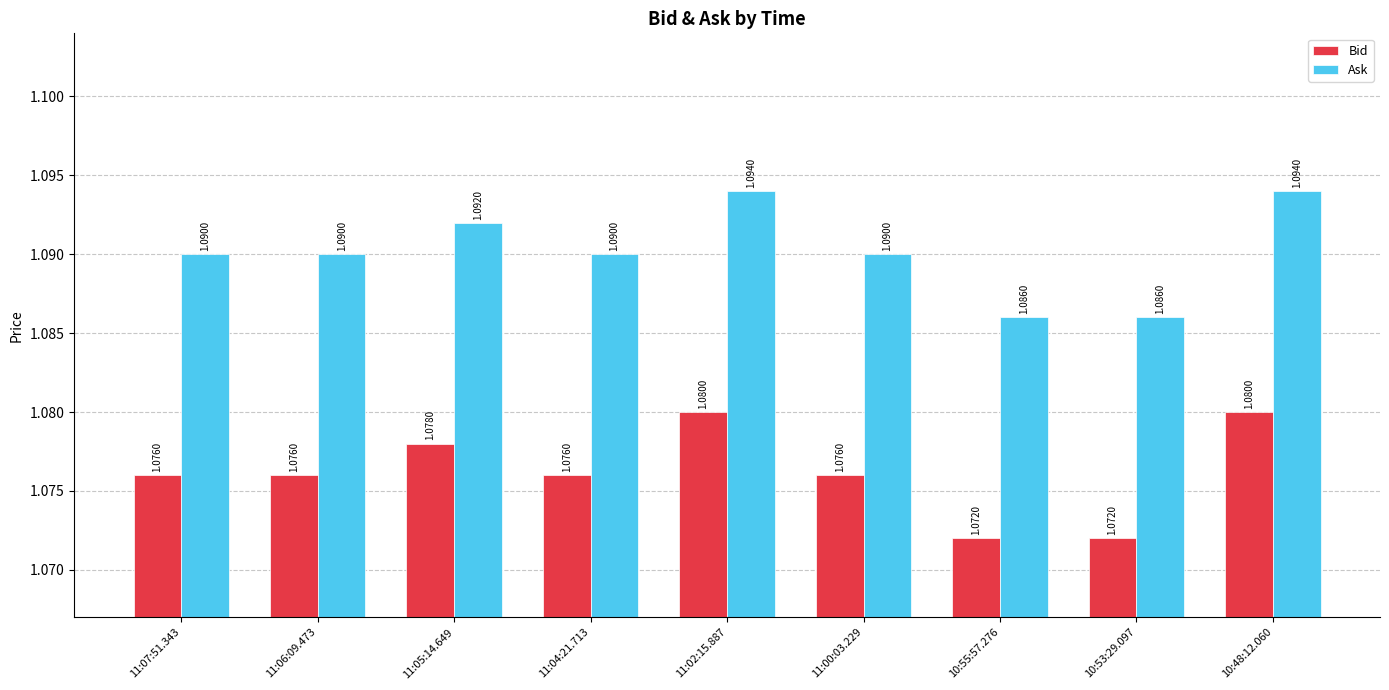

What is the sum of all Bid values?

9.7